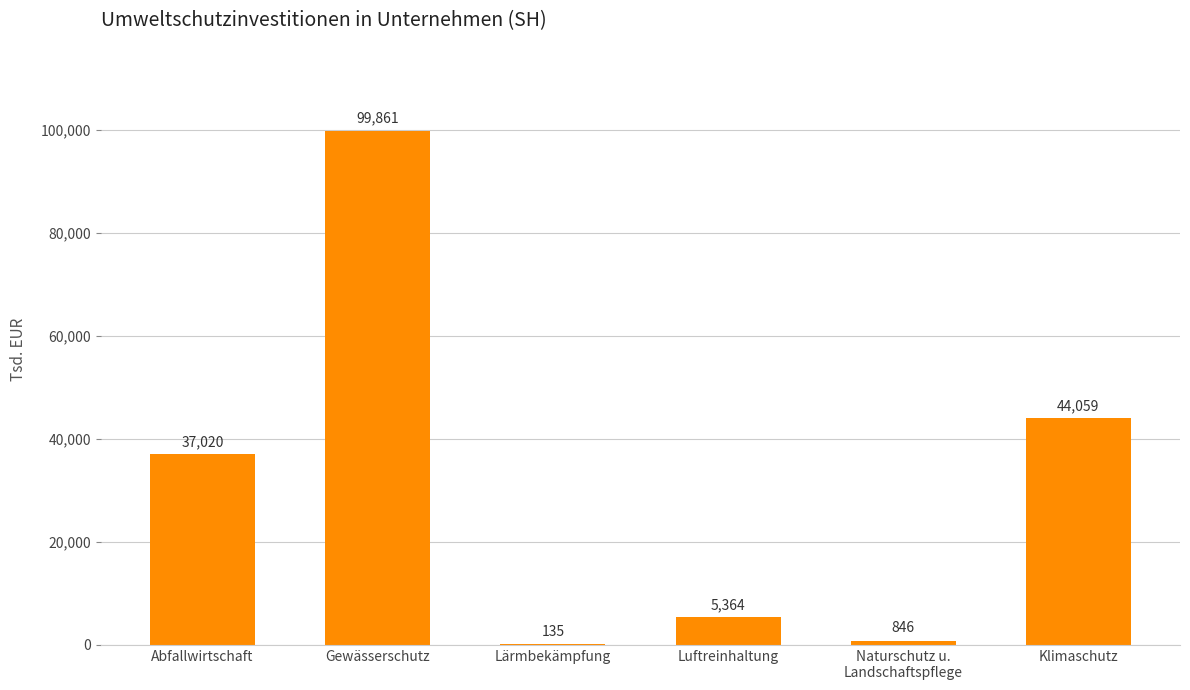

Are the bars horizontal?

No